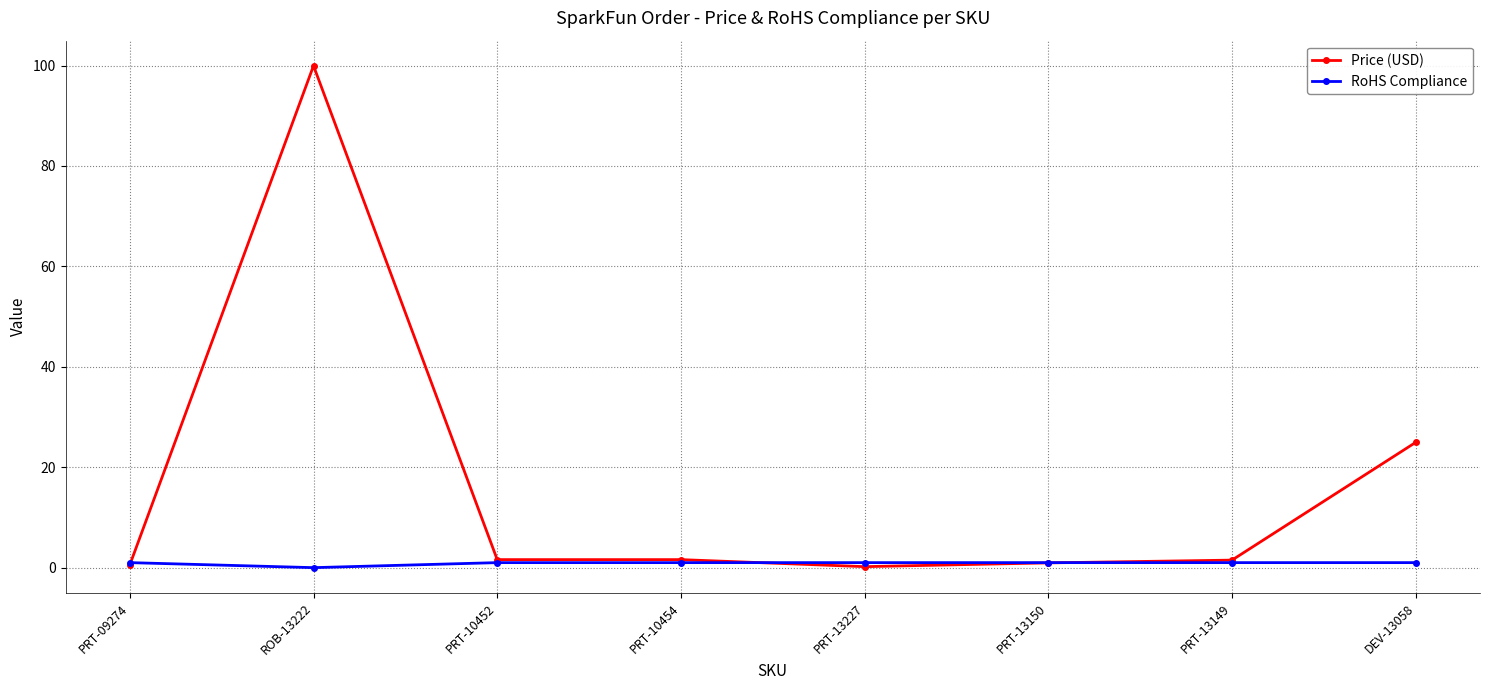

Which series has the largest range (max minus min)?

Price (USD)